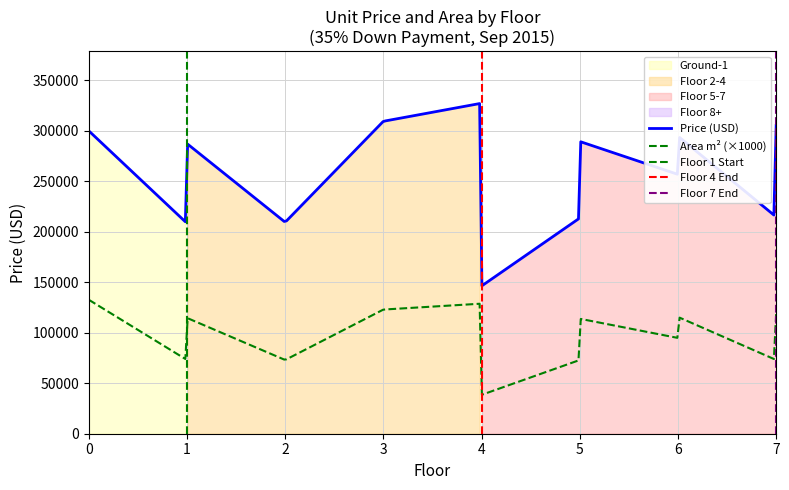

Which series has the largest total across all categories?

Price